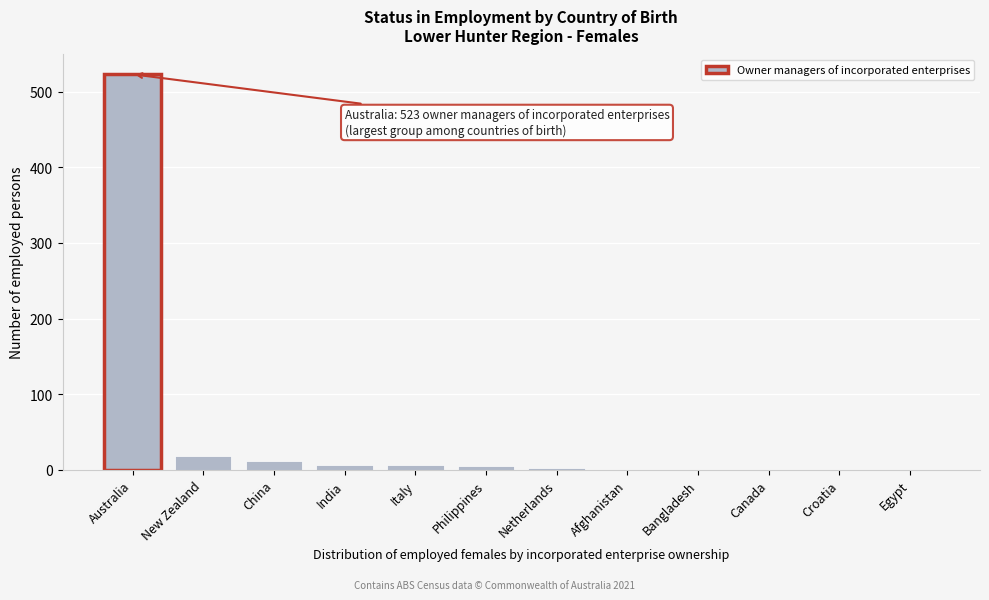

What is the maximum value shown in the chart?

523